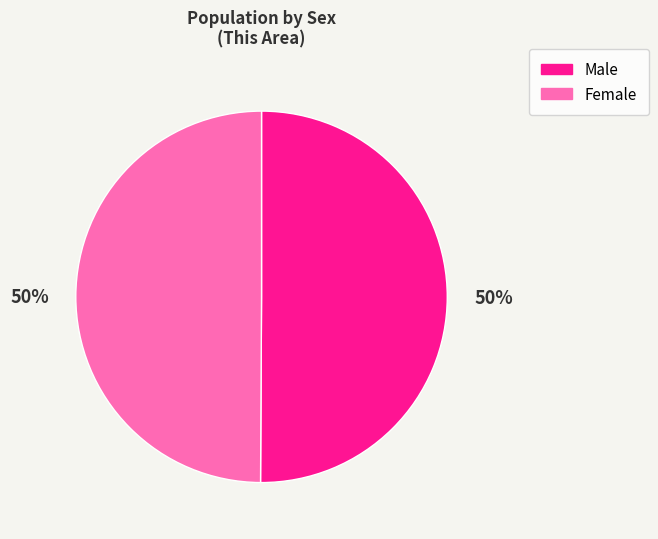

What is the ratio of the value at Female to the value at Male?

1.0